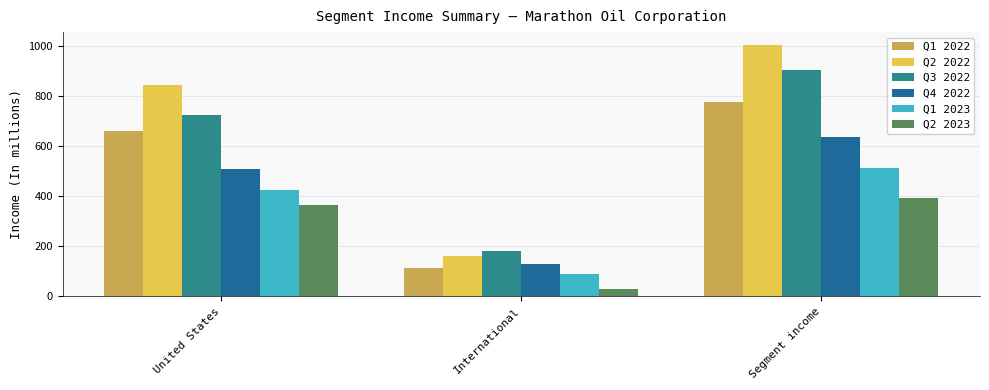

Rank the series by their maximum value, from highest to lowest.

Q2 2022, Q3 2022, Q1 2022, Q4 2022, Q1 2023, Q2 2023